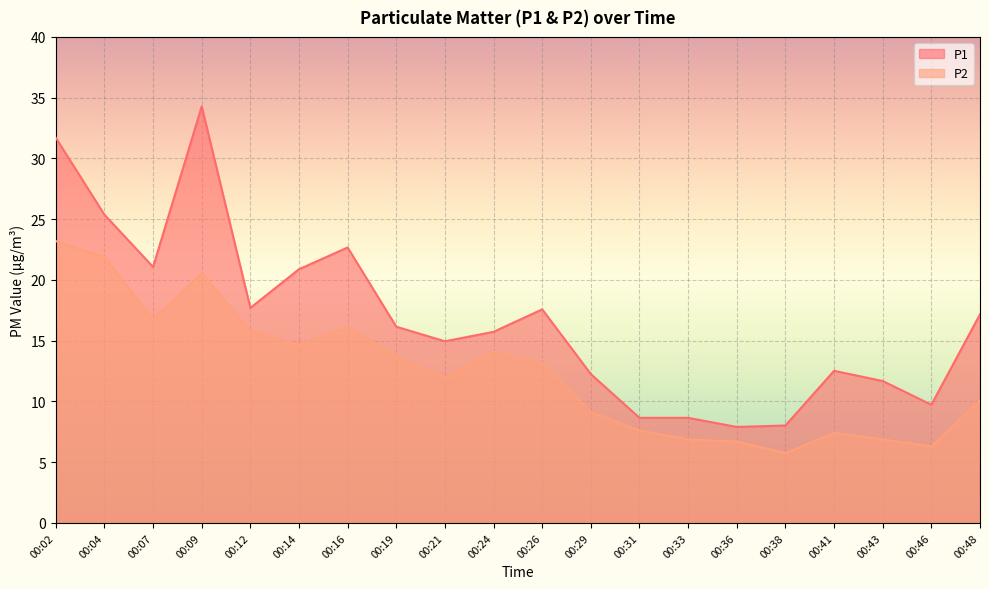

At which category is the sum across all series the highest?

00:02